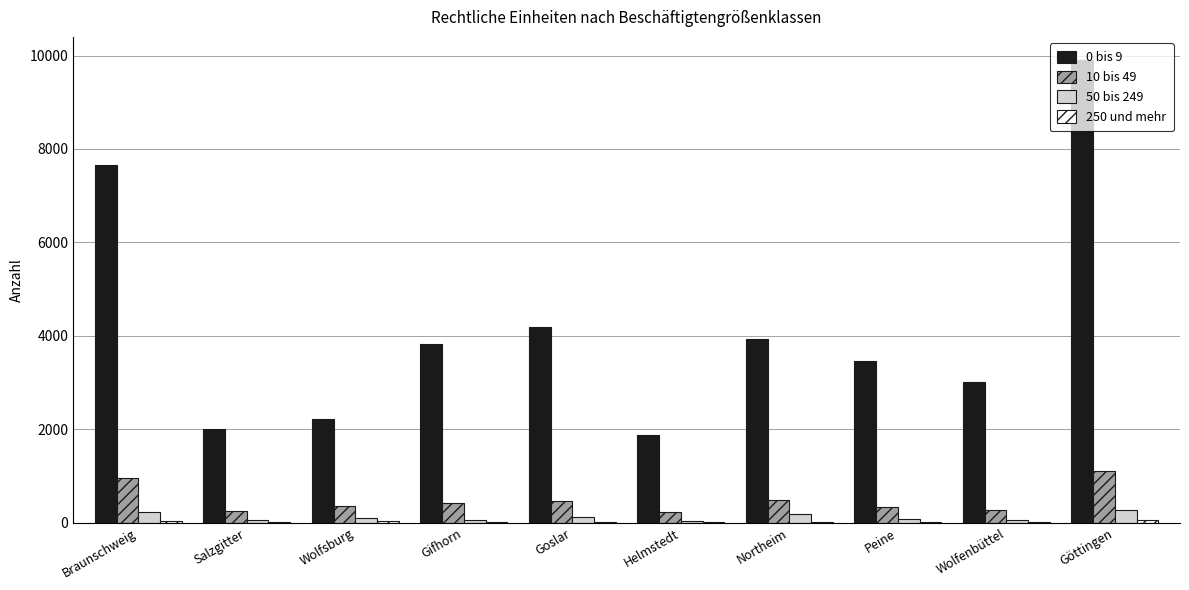

Are the bars horizontal?

No